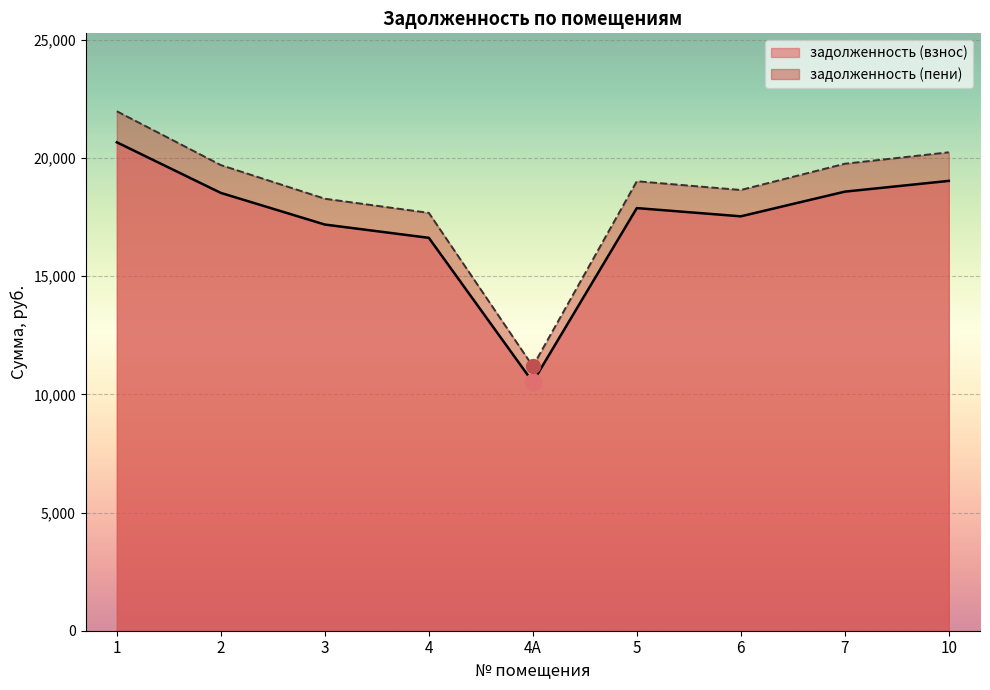

How many series are shown in this chart?

2